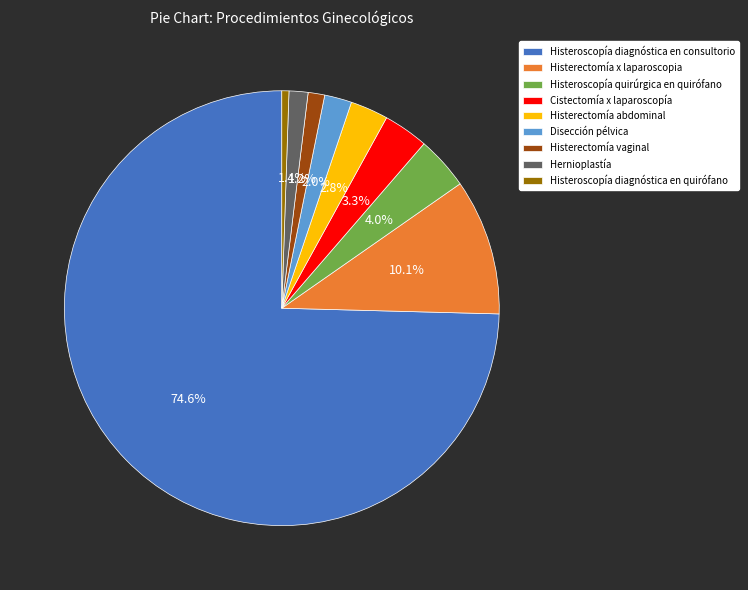

Between Histerectomía vaginal and Cistectomía x laparoscopía, which is larger?

Cistectomía x laparoscopía